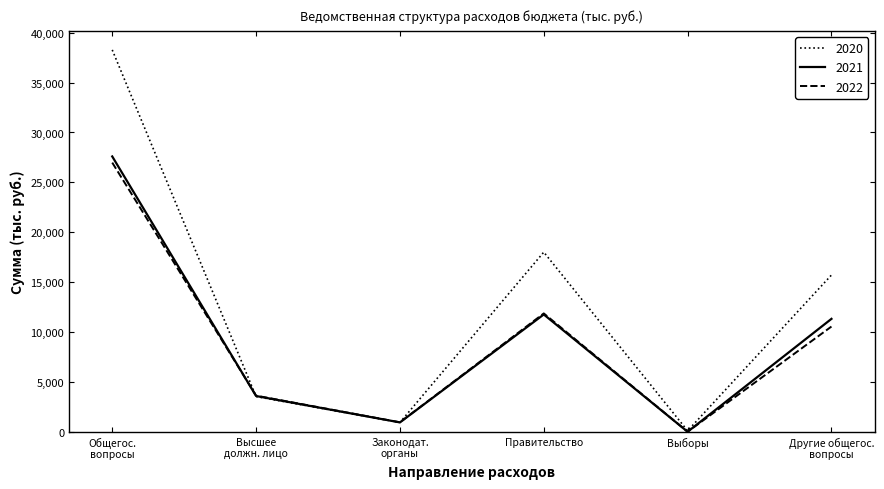

Where is 2020 nearest to the value 19190?

Правительство